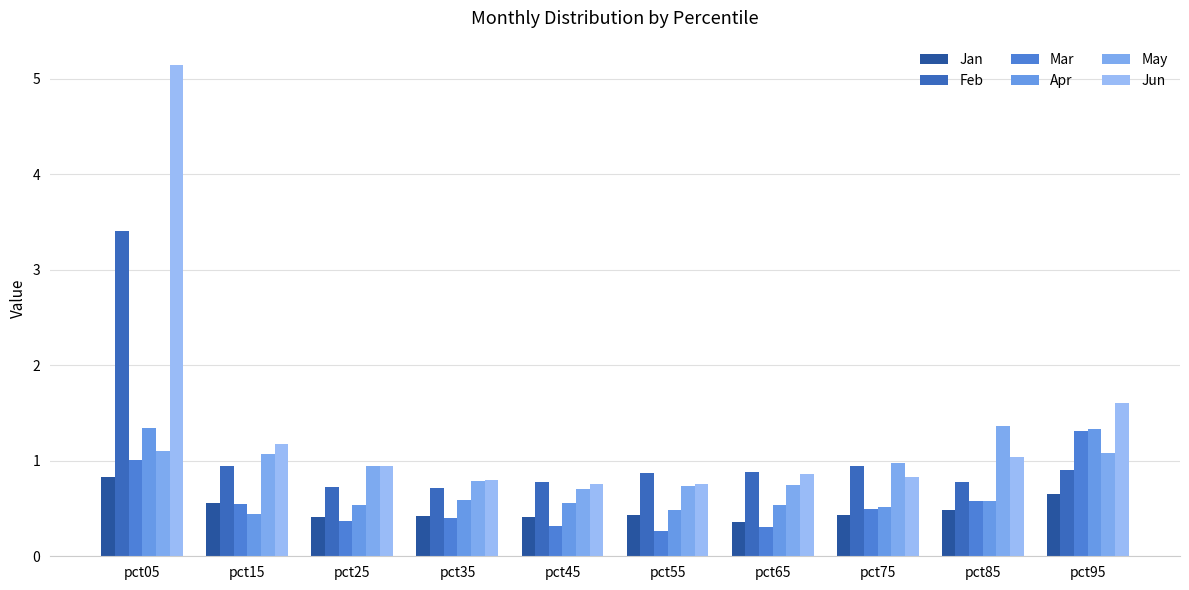

Between pct45 and pct95, which series saw the biggest shift?

Mar